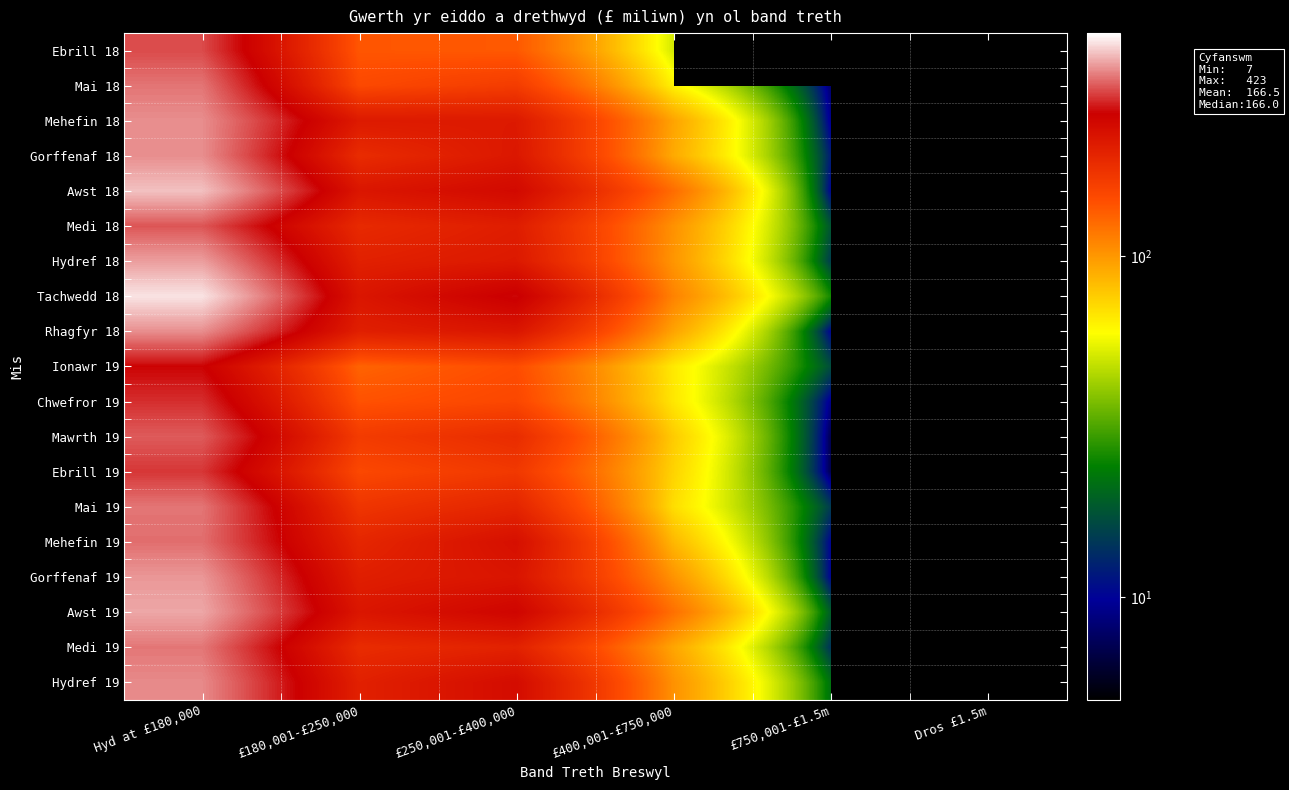

What is the total value across all series at Hyd at £180,000?

6438.0